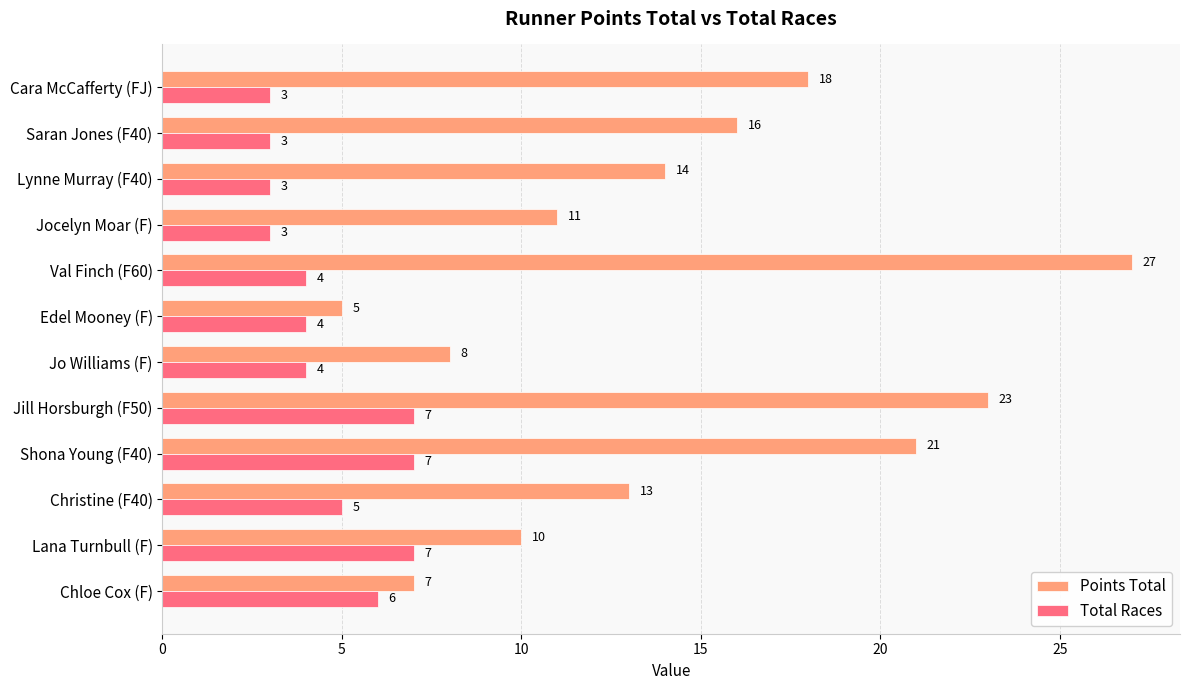

At which category is the sum across all series the highest?

Val Finch (F60)